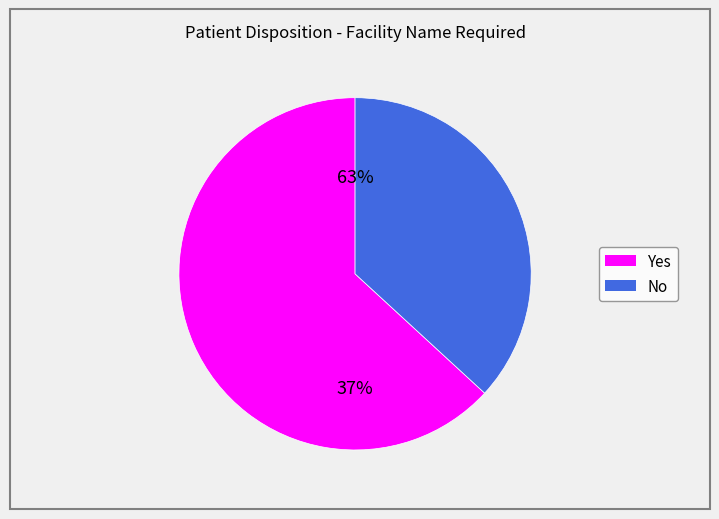

Is Yes the majority of the pie?

Yes